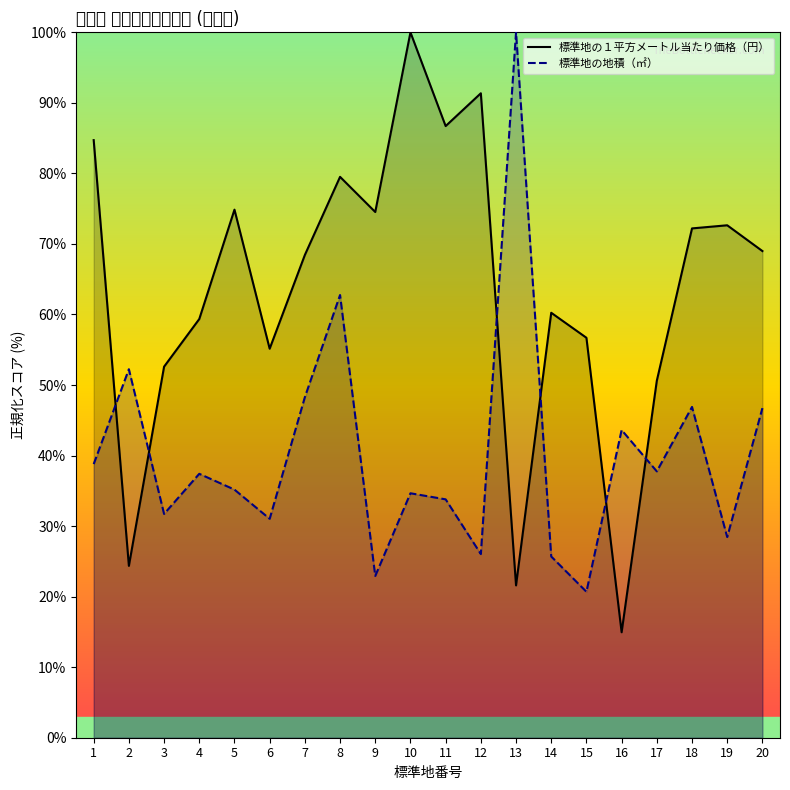

At how many categories does at least one series exceed 34?

20